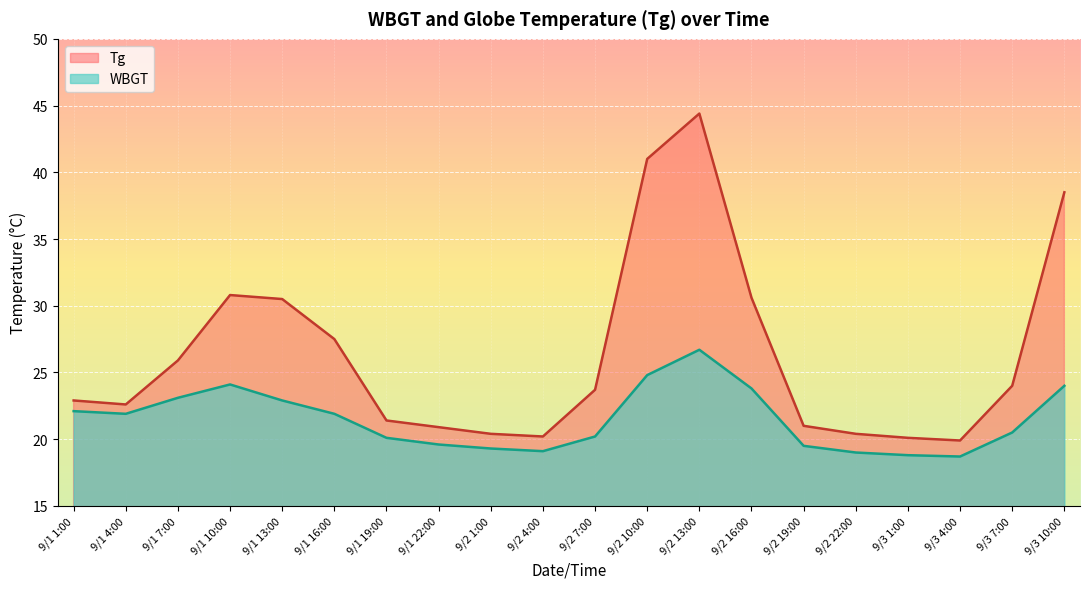

The WBGT series shows 20.1 at 9/1 19:00. True or false?

True